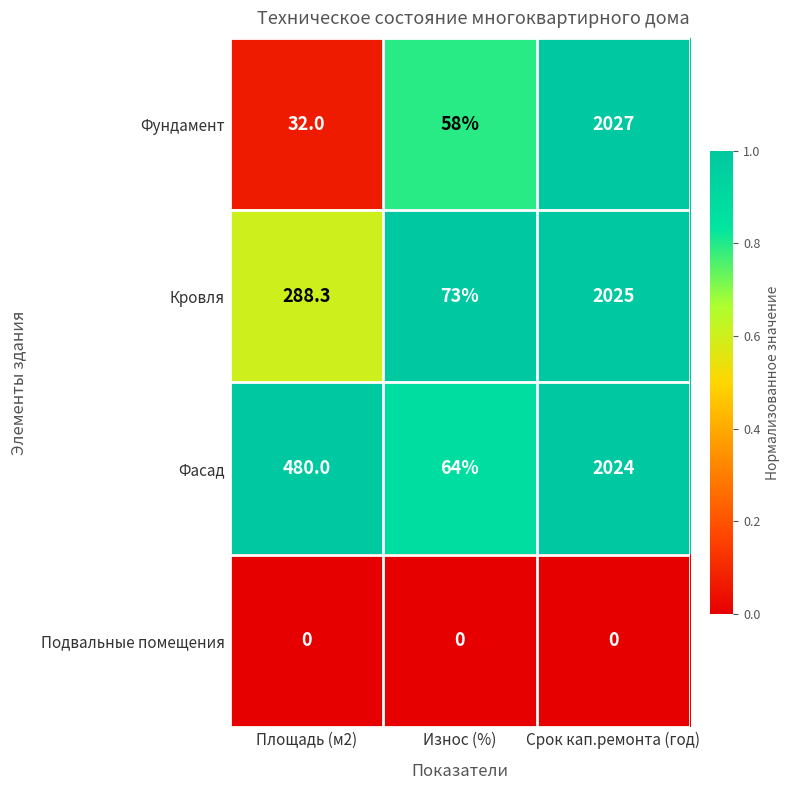

Where is Фундамент nearest to the value 1029?

Износ (%)